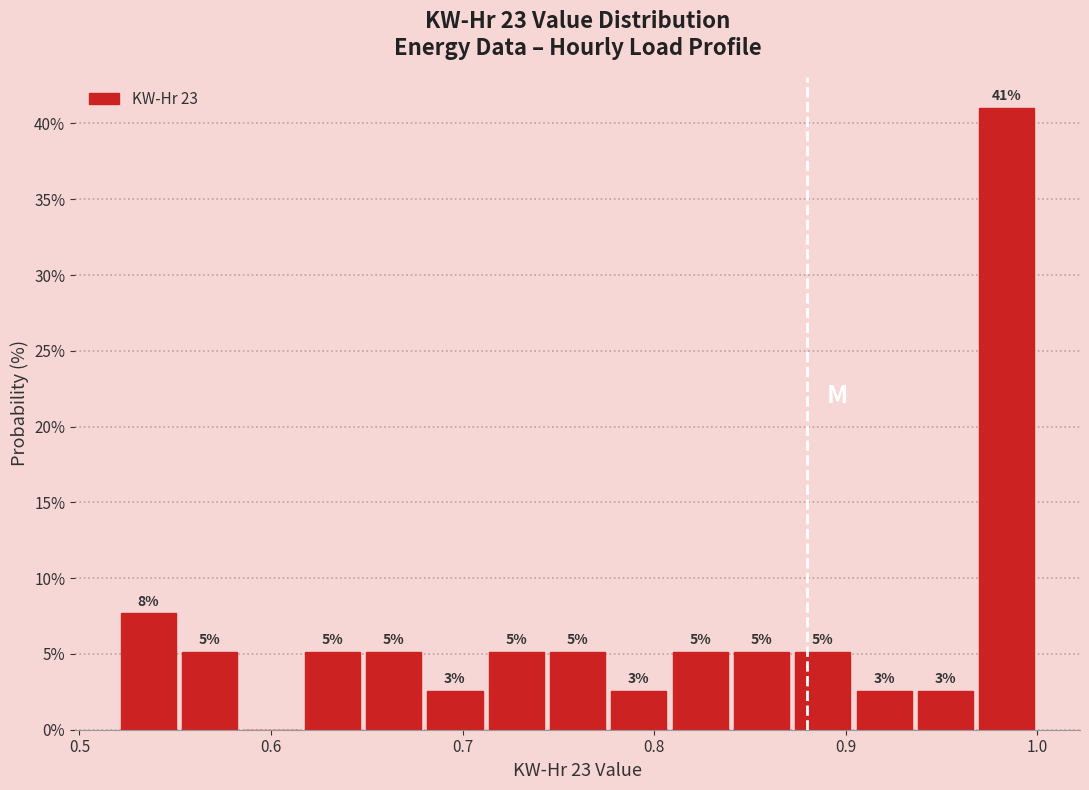

Read against the x-axis, roughly where is the centre of the tallest bar?

0.98